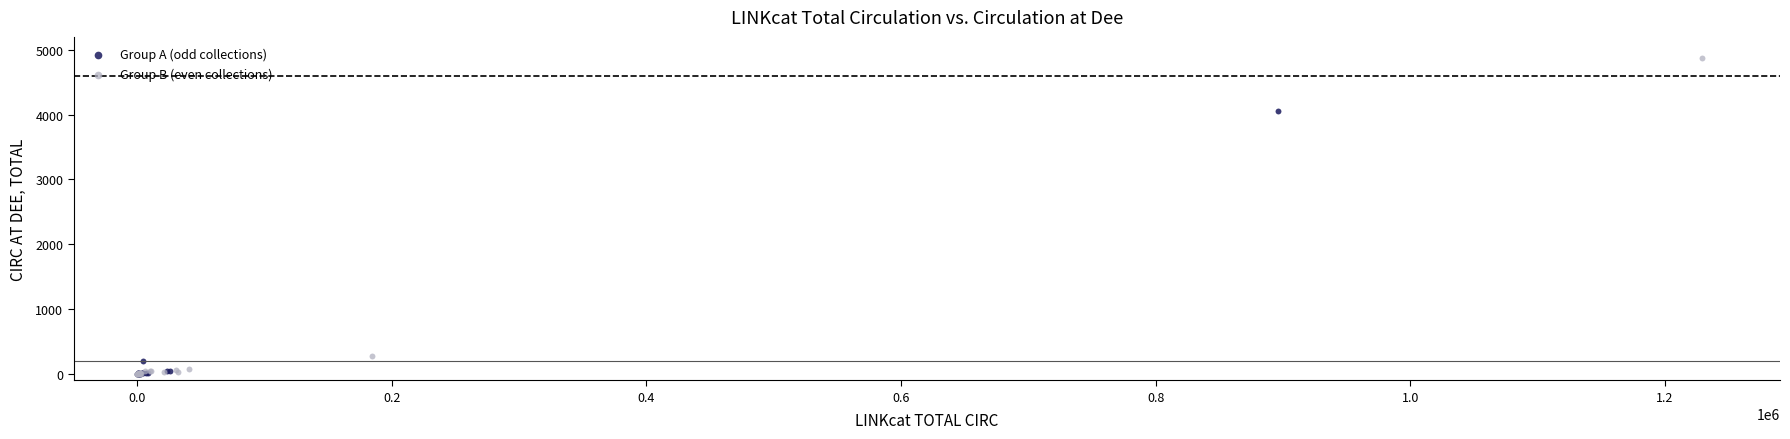

Which series has the largest Y range (max minus min)?

Group B (even collections)